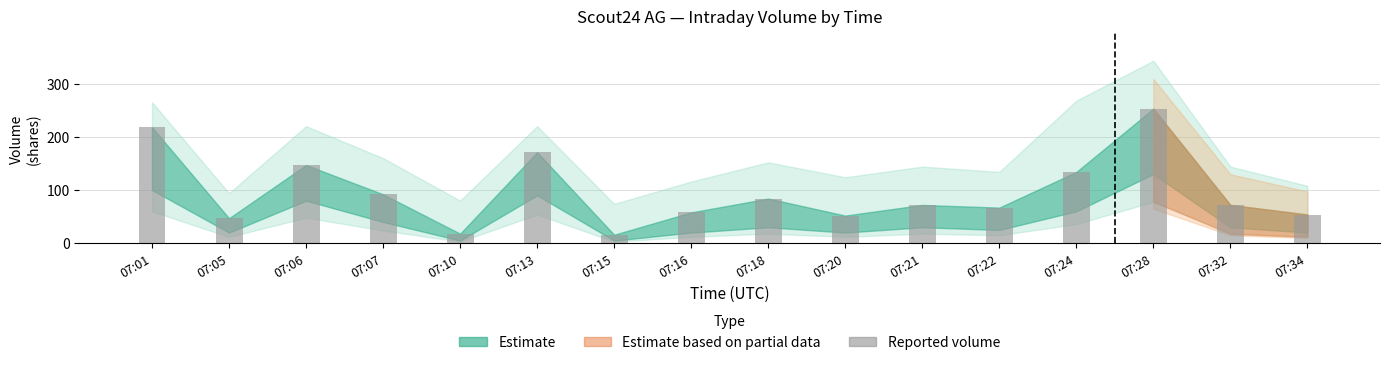

How many categories are shown in the chart?

16